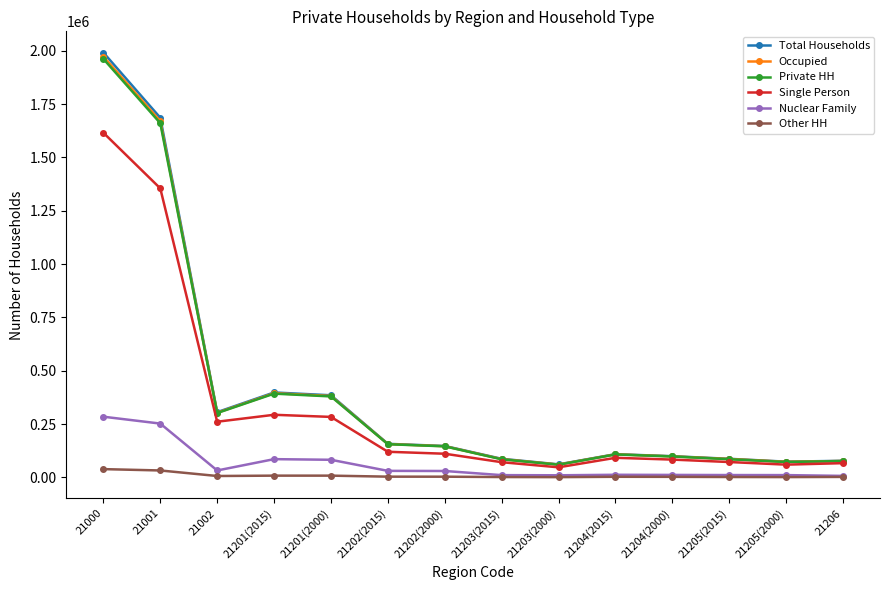

What is the total value across all series at 21205(2000)?

289720